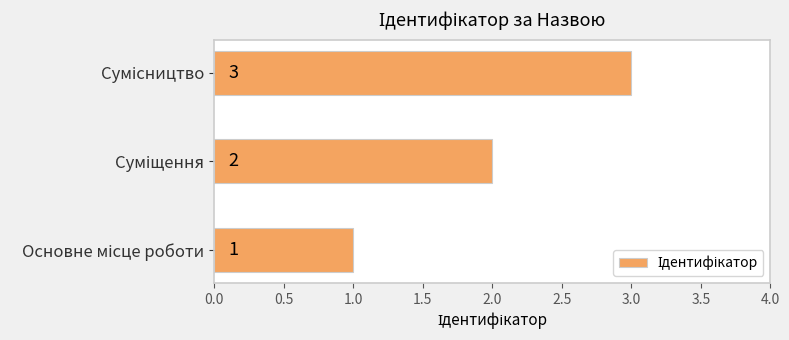

What is the sum of all values?

6